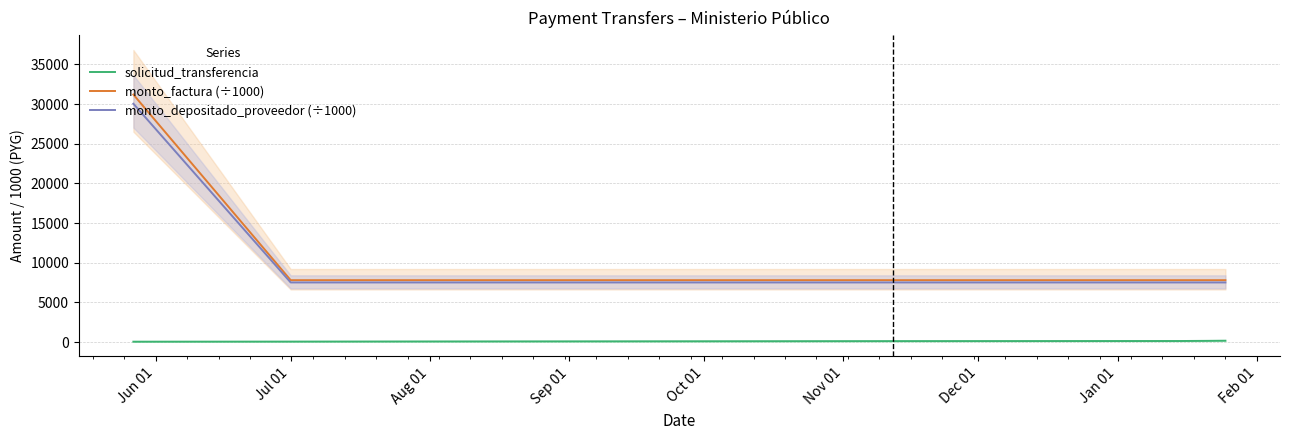

What is the minimum value for monto_depositado_proveedor (÷1000)?

7510.9